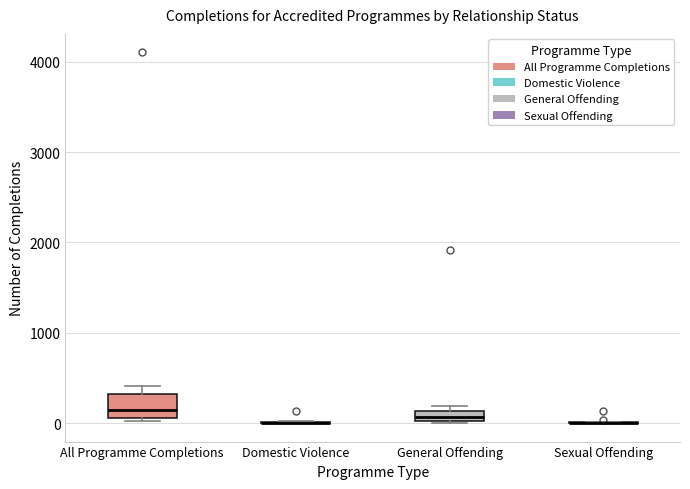

Where is the lower edge of the box for General Offending on the y-axis? The values are not printed on the chart, so give them approximately, as read against the axis.

0